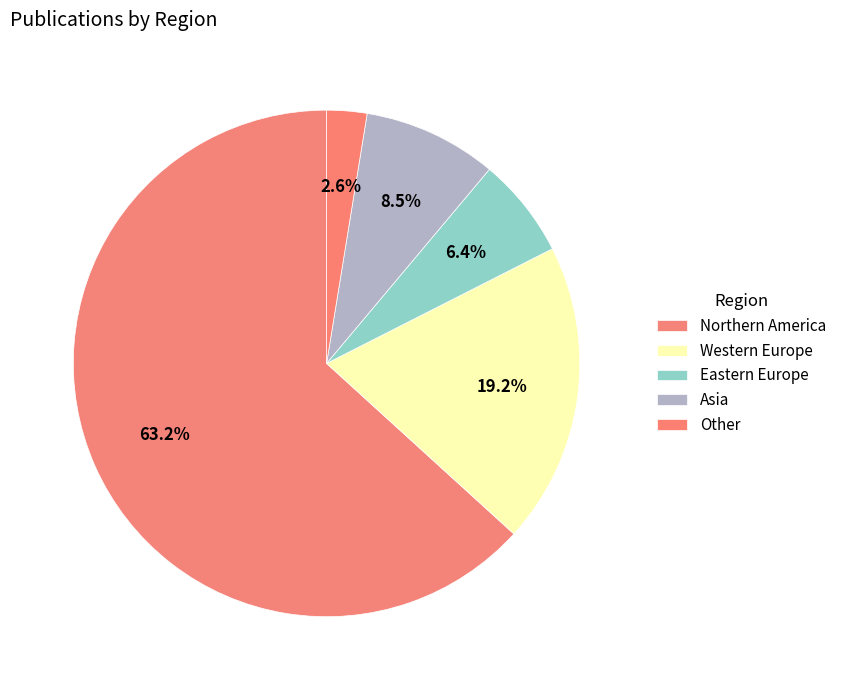

True or false: Northern America accounts for 56% of the total.

False